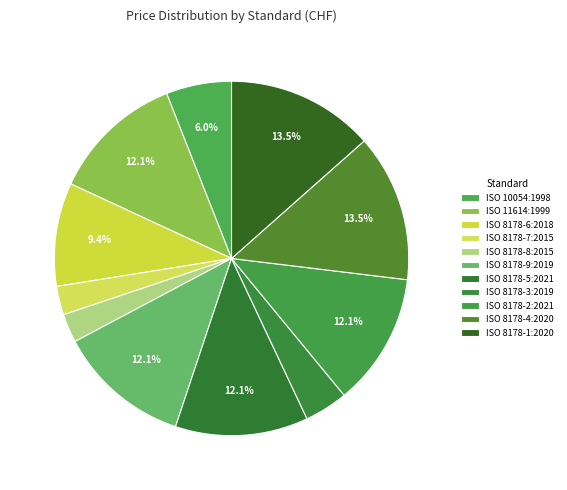

Rank the categories by value from lowest to highest.

ISO 8178-7:2015, ISO 8178-8:2015, ISO 8178-3:2019, ISO 10054:1998, ISO 8178-6:2018, ISO 11614:1999, ISO 8178-9:2019, ISO 8178-5:2021, ISO 8178-2:2021, ISO 8178-4:2020, ISO 8178-1:2020